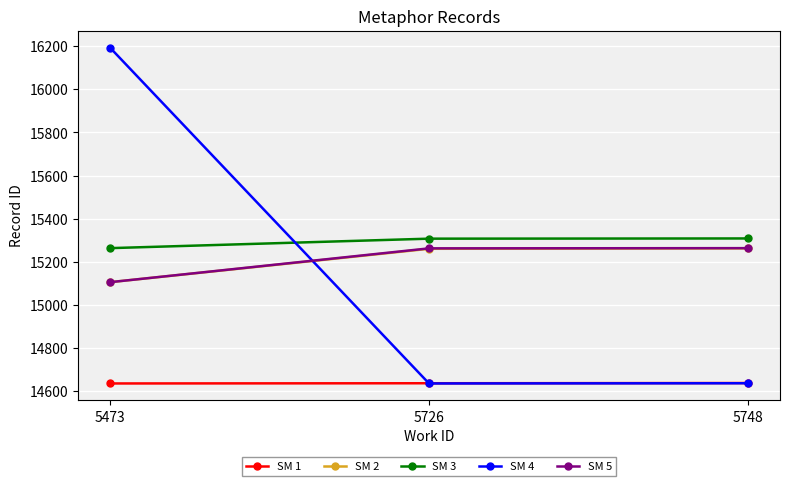

How many data points does each series have?

3